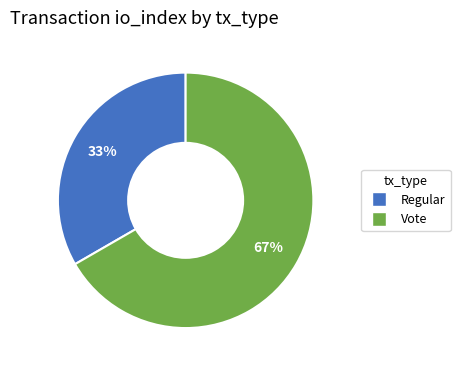

To the nearest percent, what is the average slice percentage?

50%